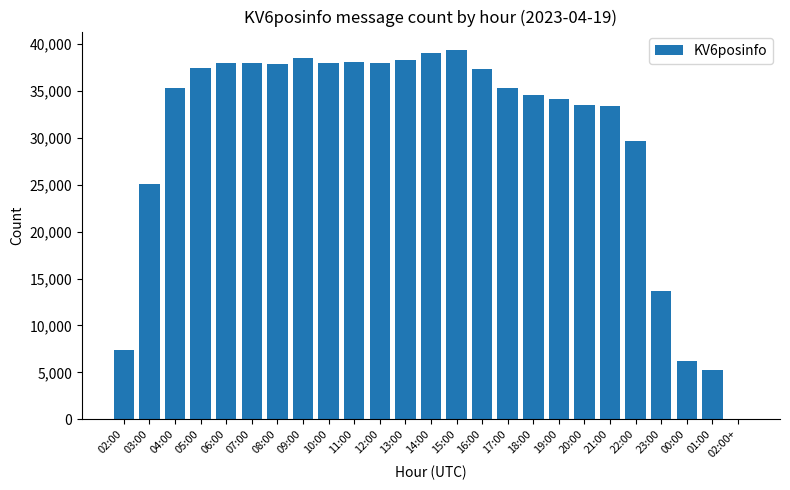

What is the change in value from 06:00 to 21:00?

-4623